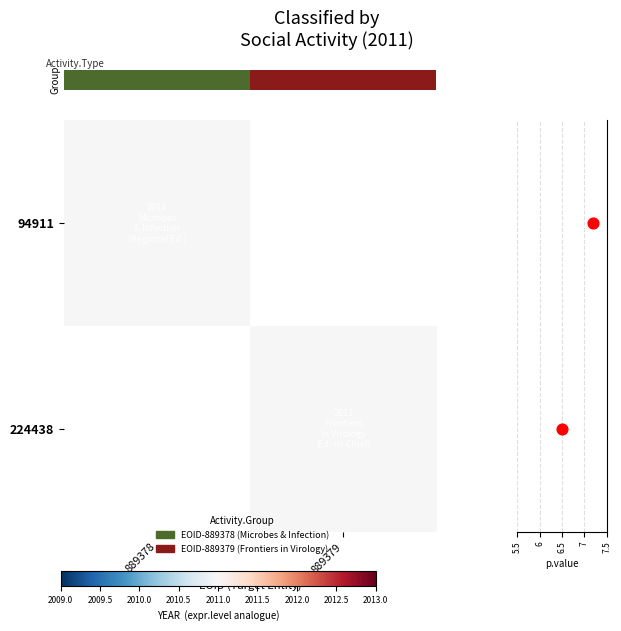

Which series has the widest spread of values?

p.value